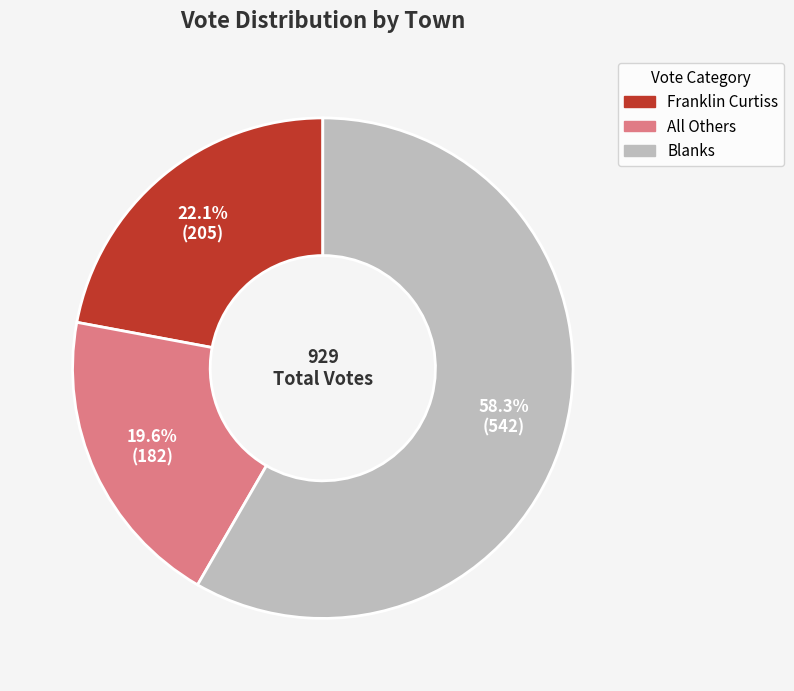

Is there a majority slice in this chart?

Yes